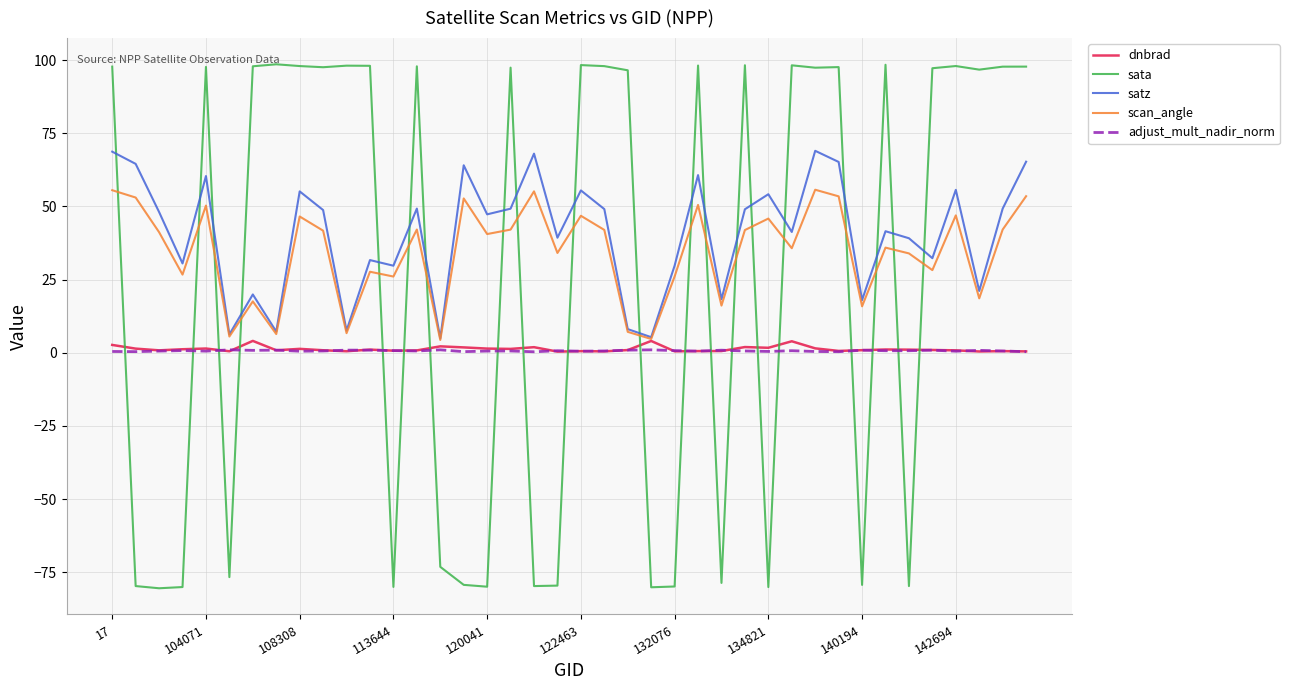

Does the chart display data point markers on the line(s)?

No